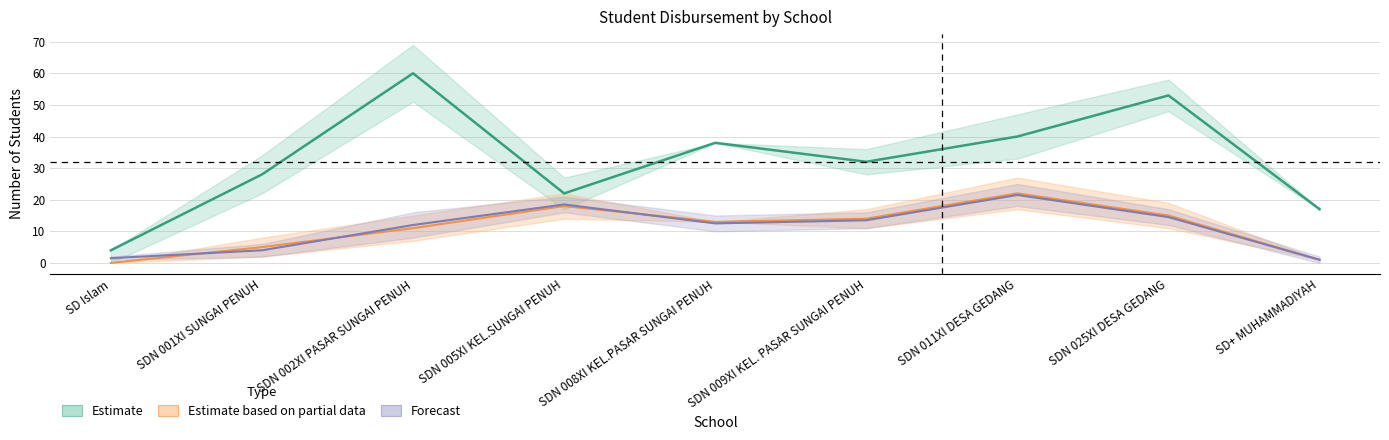

What is the sum of all Pemberian Relaksasi (Siswa) values?

294.0